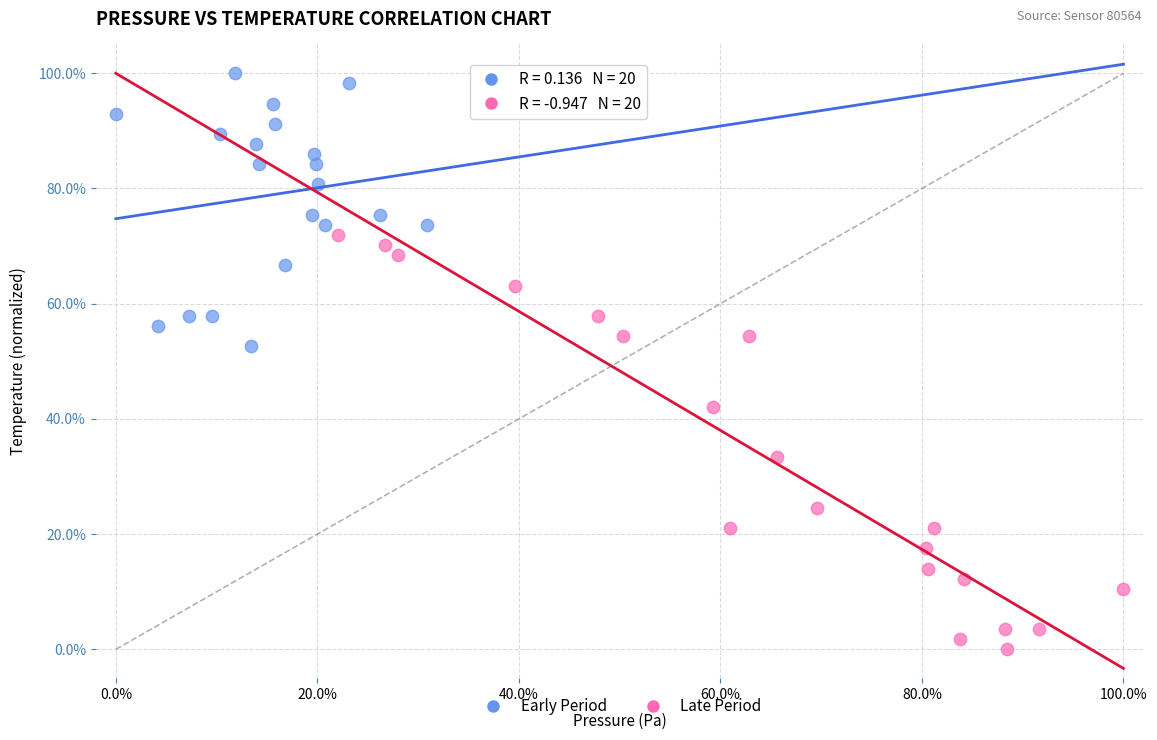

Which series contains the lowest Y value?

Late Period